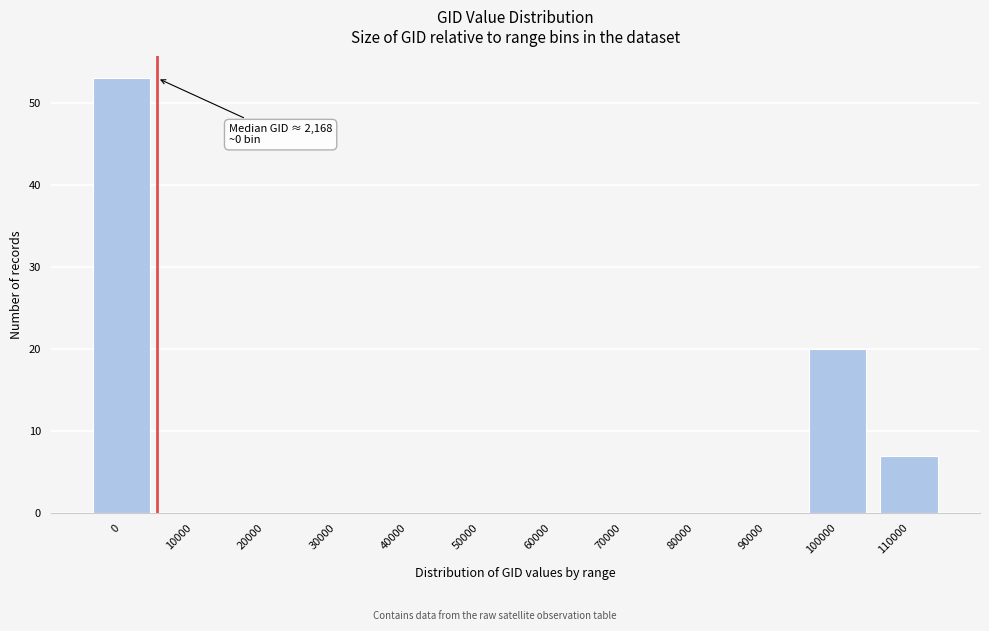

Reading left to right, what are all the values shown in this chart?

0=53	10000=0	20000=0	30000=0	40000=0	50000=0	60000=0	70000=0	80000=0	90000=0	100000=20	110000=7